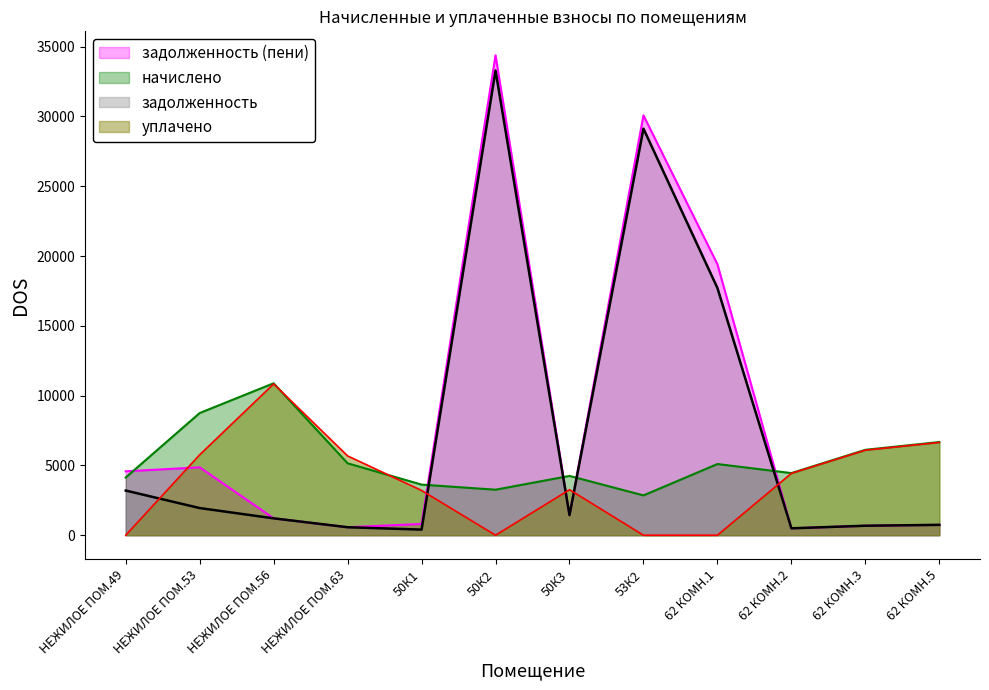

Reading left to right, transcribe all the data shown in this chart.

начислено: 4136.9	8753.9	10886.9	5152.6	3626.2	3261.4	4247.6	2853.3	5099.9	4450.8	6119.4	6676.2
задолженность: 3200.1	1945.3	1209.7	572.5	402.9	33293.3	1440.1	29127.0	17712.2	494.5	679.9	741.8
уплачено: 0.0	5762.0	10840.9	5681.6	3208.0	0.0	3263.0	0.0	0.0	4432.0	6093.5	6648.0
задолженность (пени): 4579.0	4863.2	1209.7	572.5	805.8	34380.4	1442.8	30078.1	19412.2	494.5	679.9	741.8